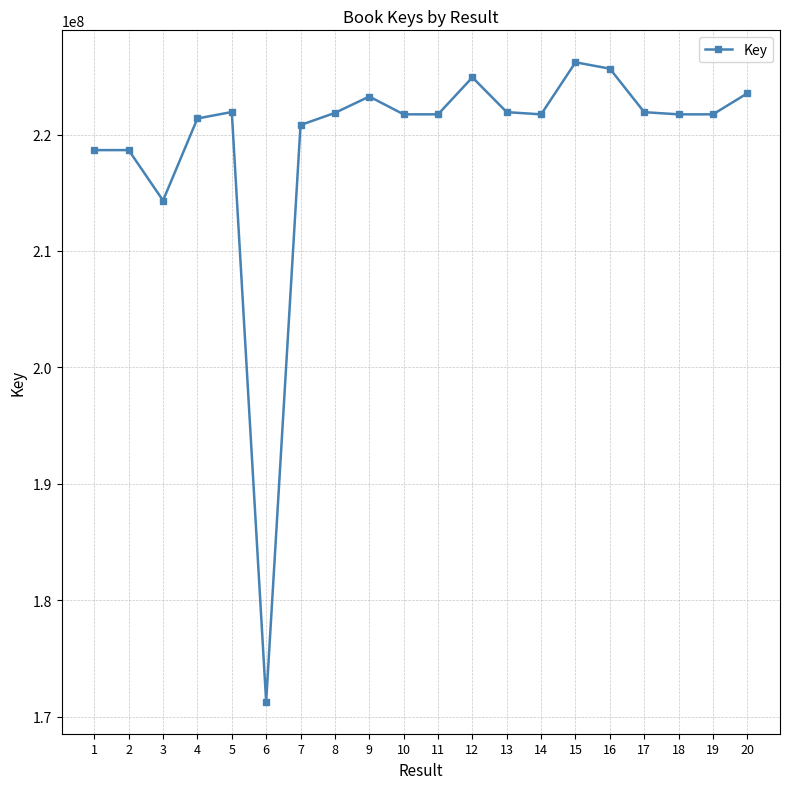

Which category has the lowest value across all series?

6